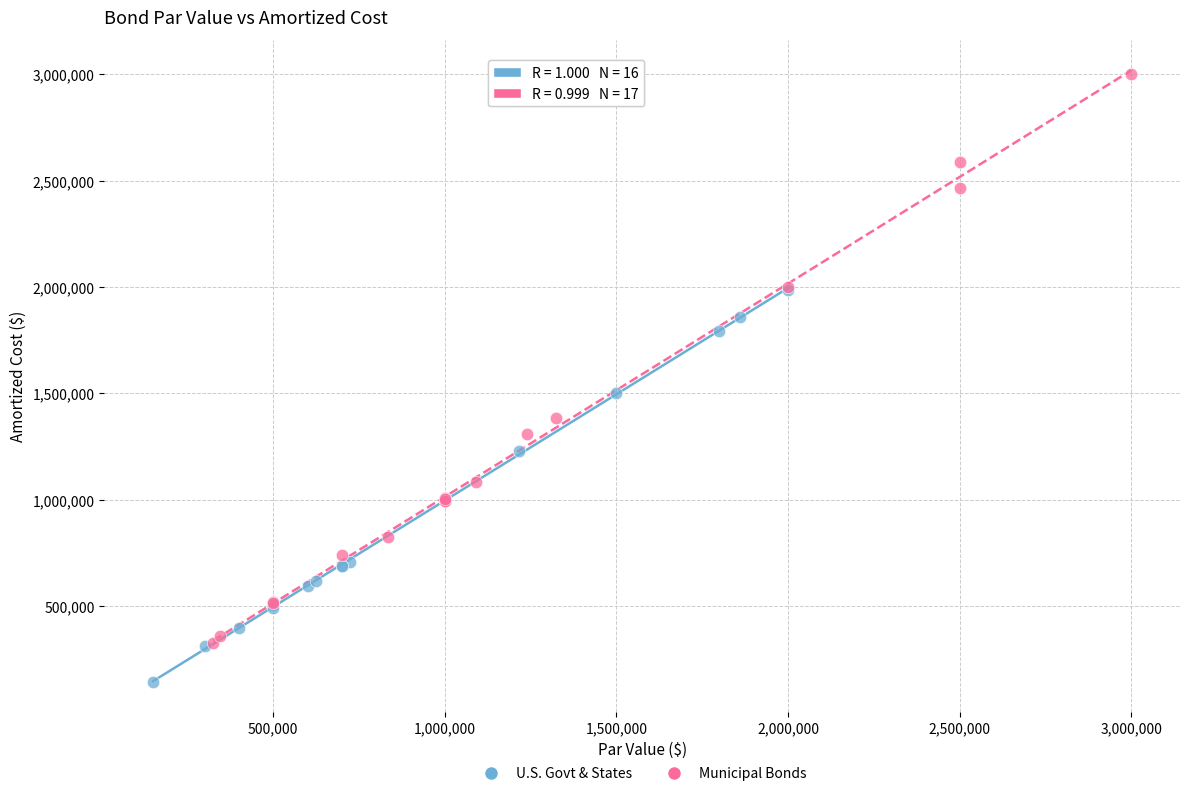

Which series reaches the maximum Y coordinate?

Municipal Bonds